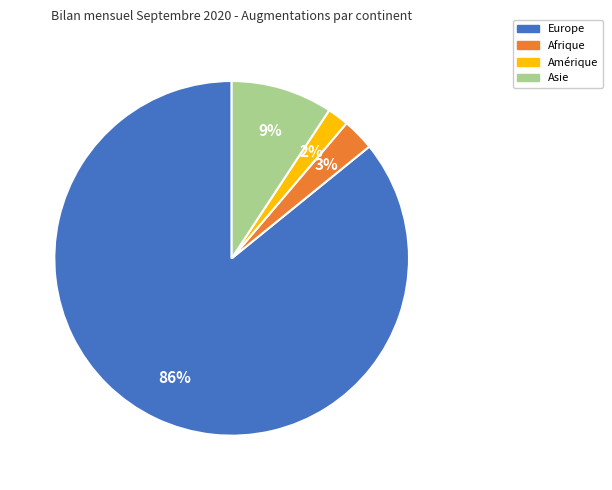

Is there any slice that represents more than half of the pie?

Yes